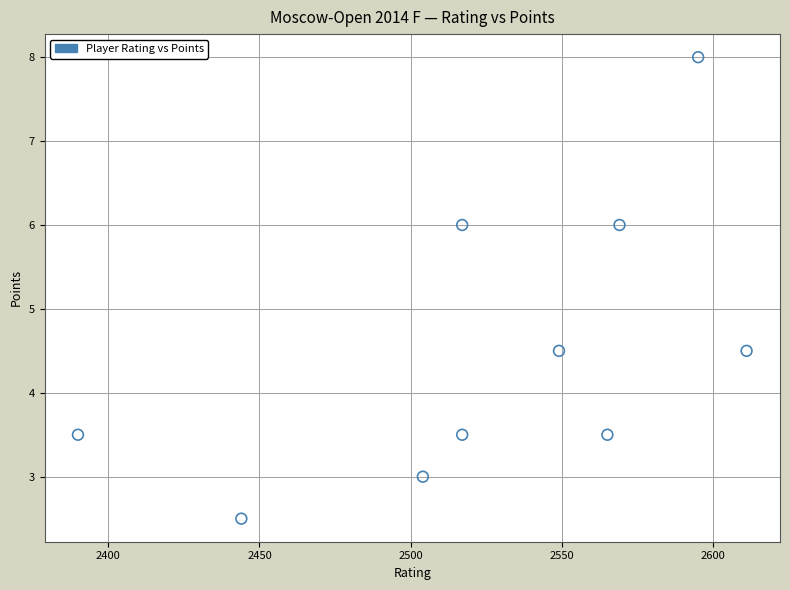

What is the range of X values (max minus min)?

221.0